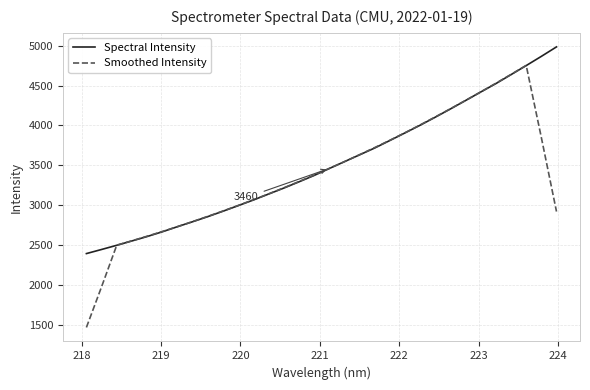

What is the lowest value of the Spectral Intensity series?

2393.4